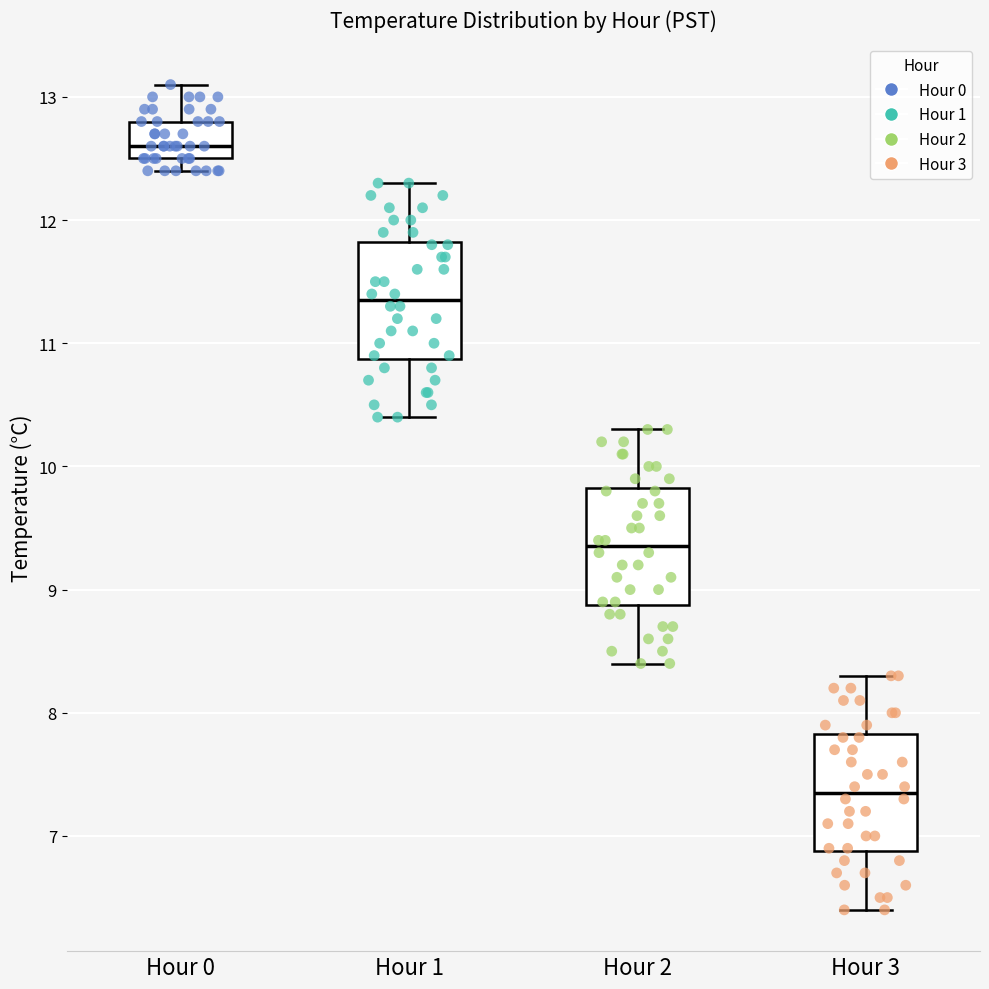

Where does the median line of the box for Hour 2 sit on the y-axis? The values are not printed on the chart, so give them approximately, as read against the axis.

9.4